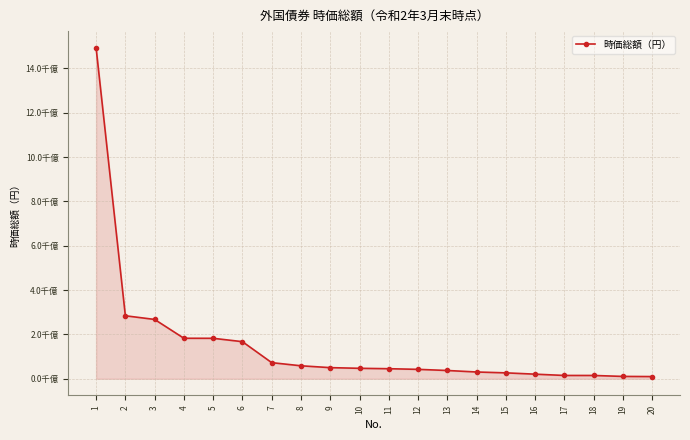

What is the smallest value displayed?

10039946392